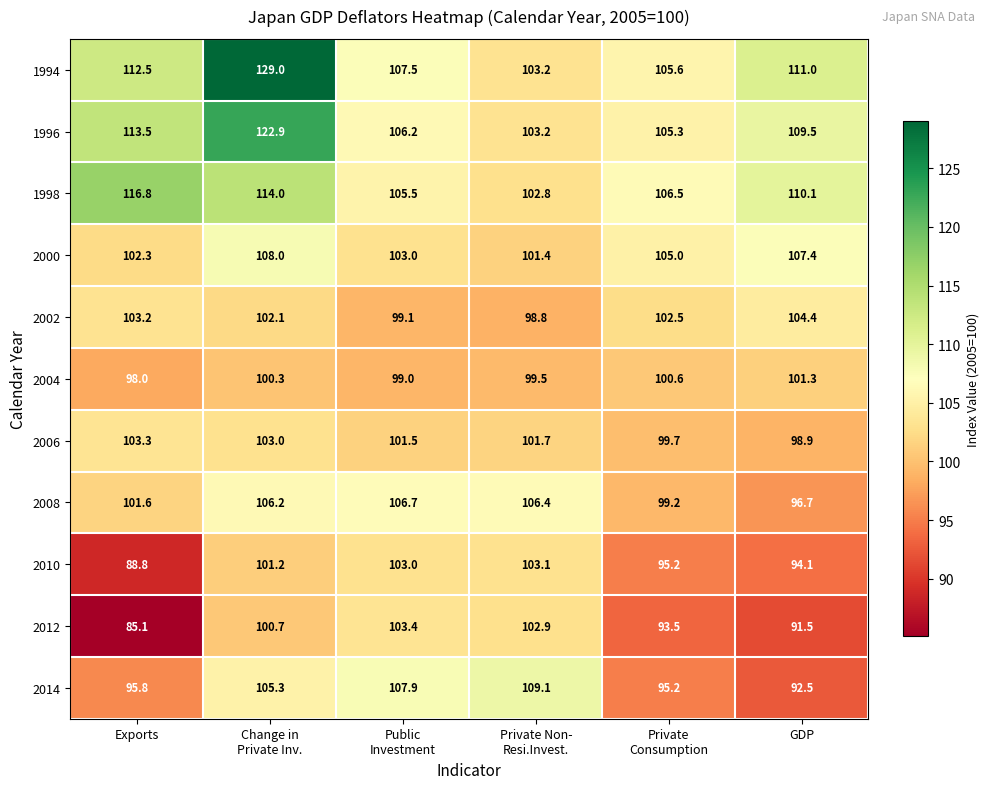

Between Change in
Private Inv. and Private
Consumption, which series saw the biggest shift?

1994